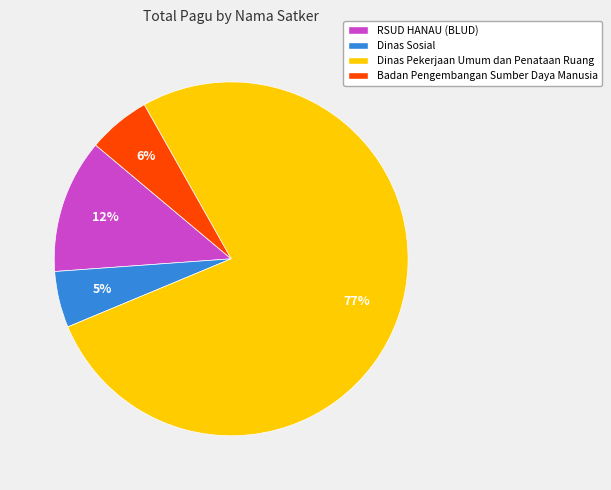

Is there a majority slice in this chart?

Yes